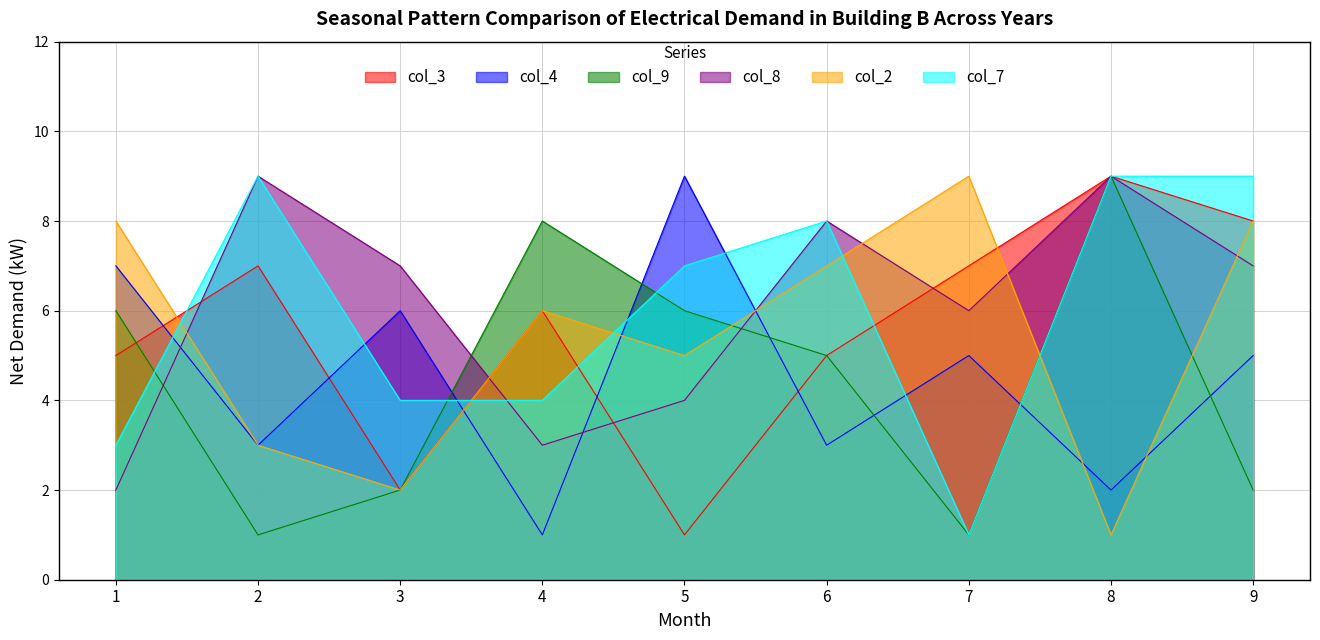

What is the difference between the highest and lowest values at 2?

8